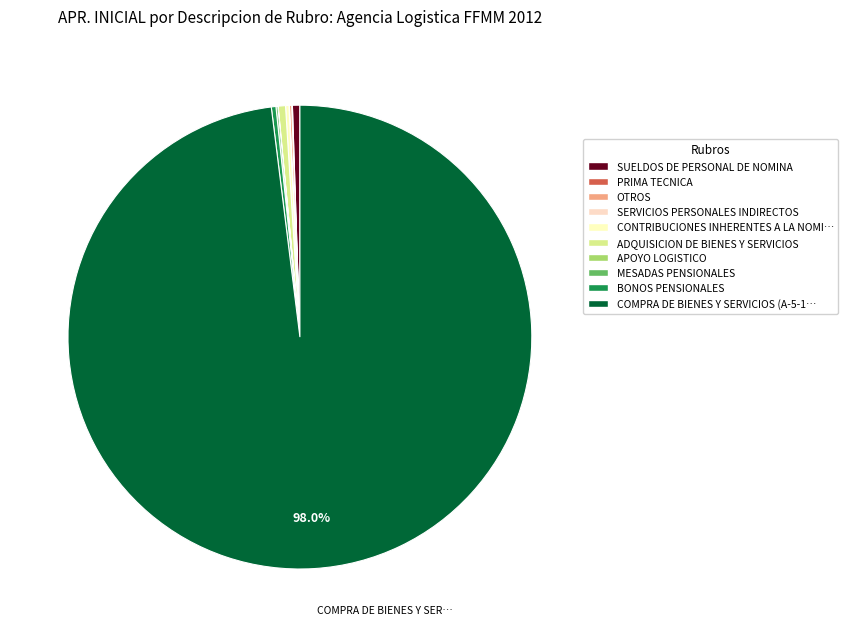

What is the majority slice?

COMPRA DE BIENES Y SERVICIOS (A-5-1-1)